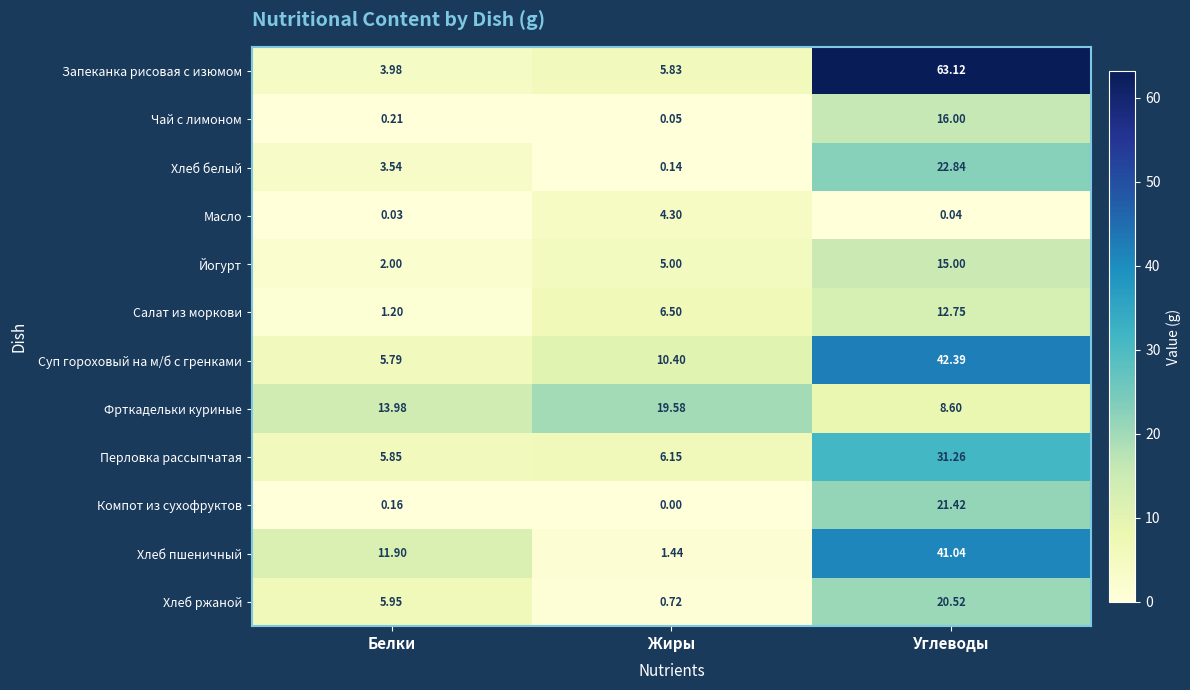

At which category does the chart reach its peak across all series?

Углеводы